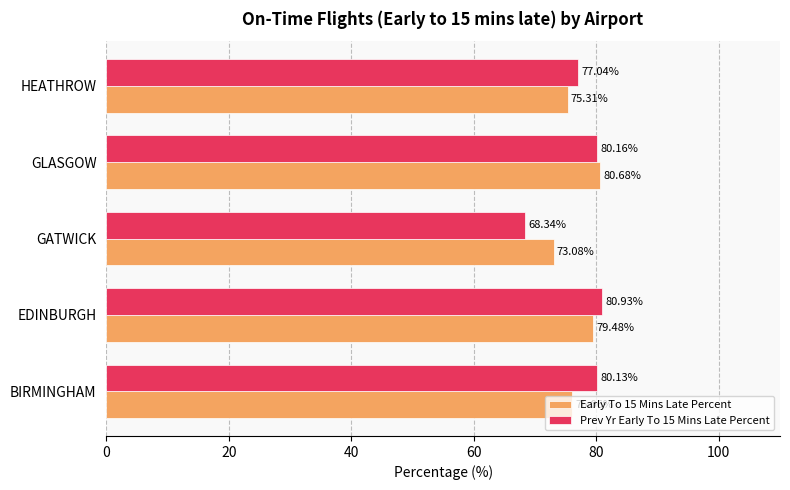

Which category has the lowest value across all series?

GATWICK